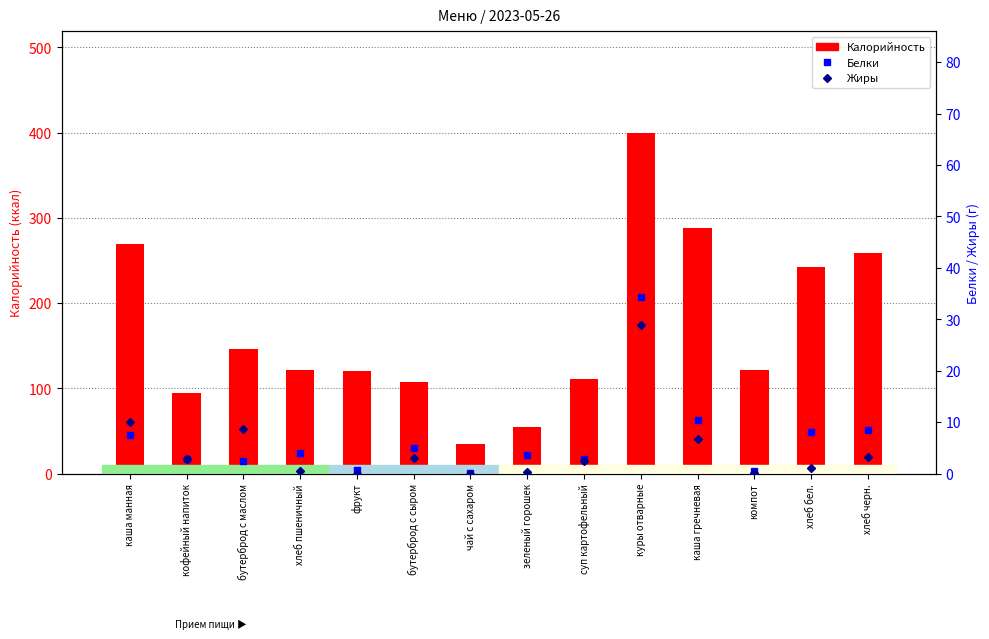

Reading left to right, what are all the values shown in this chart?

Калорийность: каша манная=269.0	кофейный напиток=94.0	бутерброд с маслом=146.0	хлеб пшеничный=121.0	фрукт=120.0	бутерброд с сыром=107.0	чай с сахаром=35.0	зеленый горошек=54.0	суп картофельный=111.0	куры отварные=399.0	каша гречневая=288.0	компот=121.0	хлеб бел.=242.0	хлеб черн.=259.0
Белки: каша манная=7.5	кофейный напиток=2.9	бутерброд с маслом=2.4	хлеб пшеничный=4.0	фрукт=0.6	бутерброд с сыром=5.0	чай с сахаром=0.1	зеленый горошек=3.6	суп картофельный=2.8	куры отварные=34.4	каша гречневая=10.4	компот=0.5	хлеб бел.=8.1	хлеб черн.=8.5
Жиры: каша манная=10.0	кофейный напиток=2.8	бутерброд с маслом=8.6	хлеб пшеничный=0.5	фрукт=0.0	бутерброд с сыром=3.0	чай с сахаром=0.0	зеленый горошек=0.2	суп картофельный=2.5	куры отварные=28.9	каша гречневая=6.8	компот=0.1	хлеб бел.=1.0	хлеб черн.=3.3